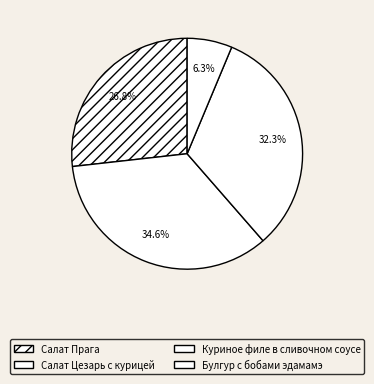

To the nearest percent, what is the average slice percentage?

25%